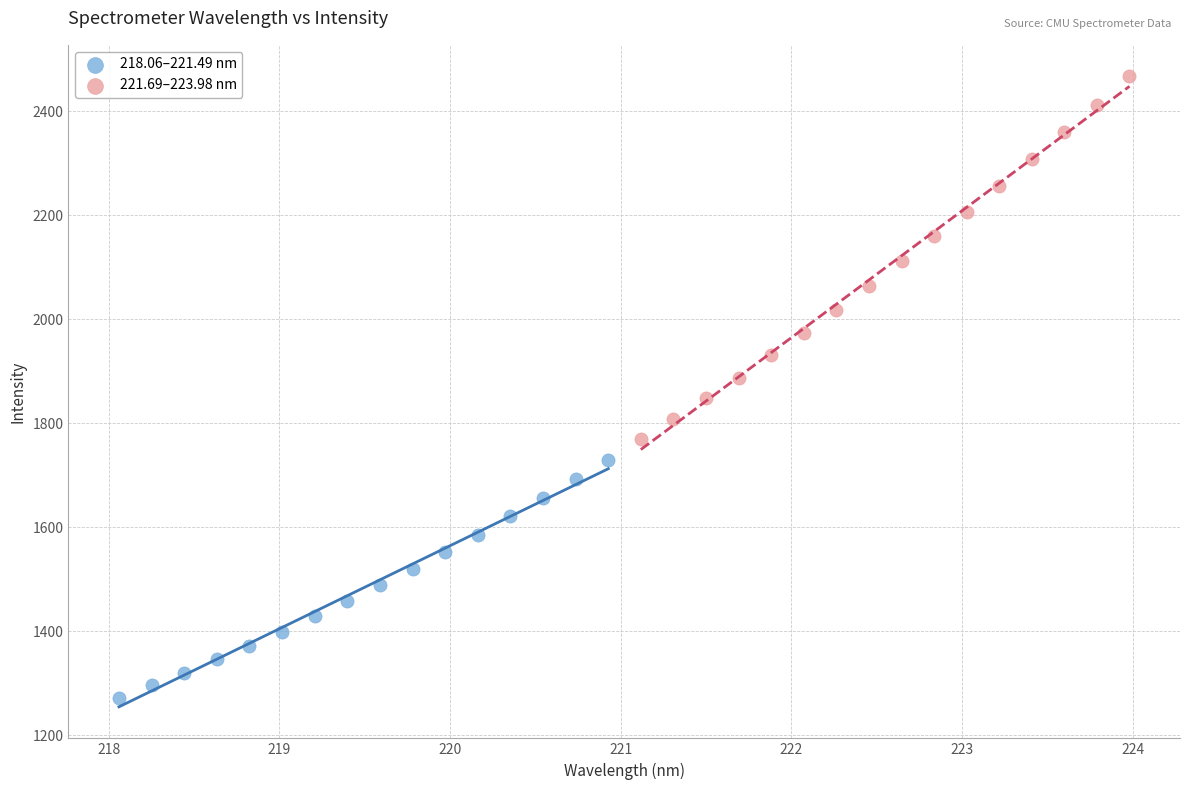

Which series reaches the maximum Y coordinate?

221.69–223.98 nm